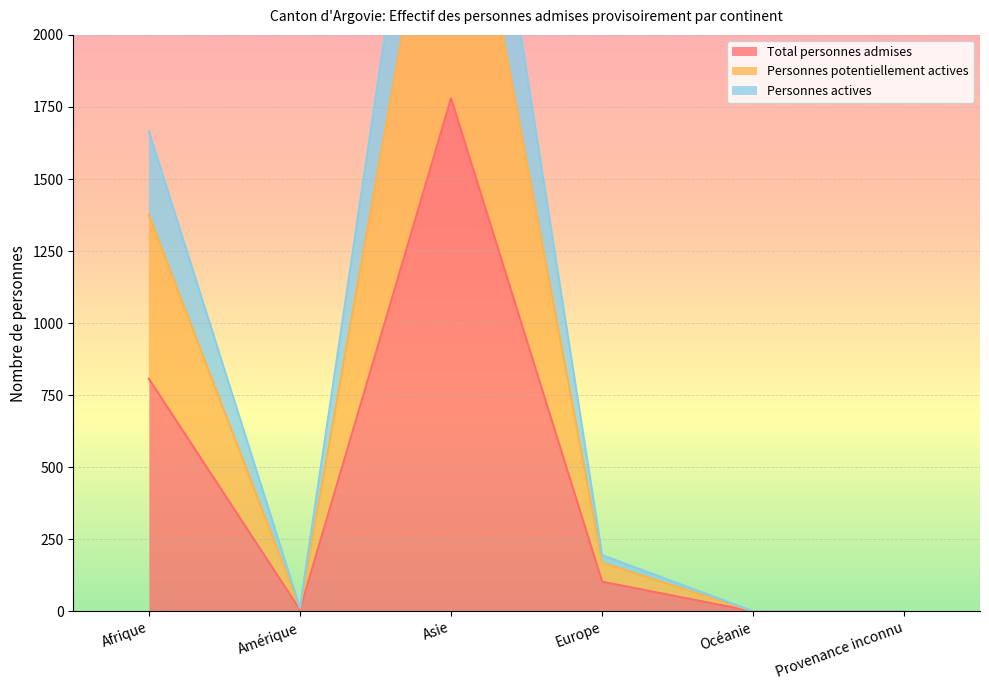

Does the chart display data point markers on the line(s)?

No